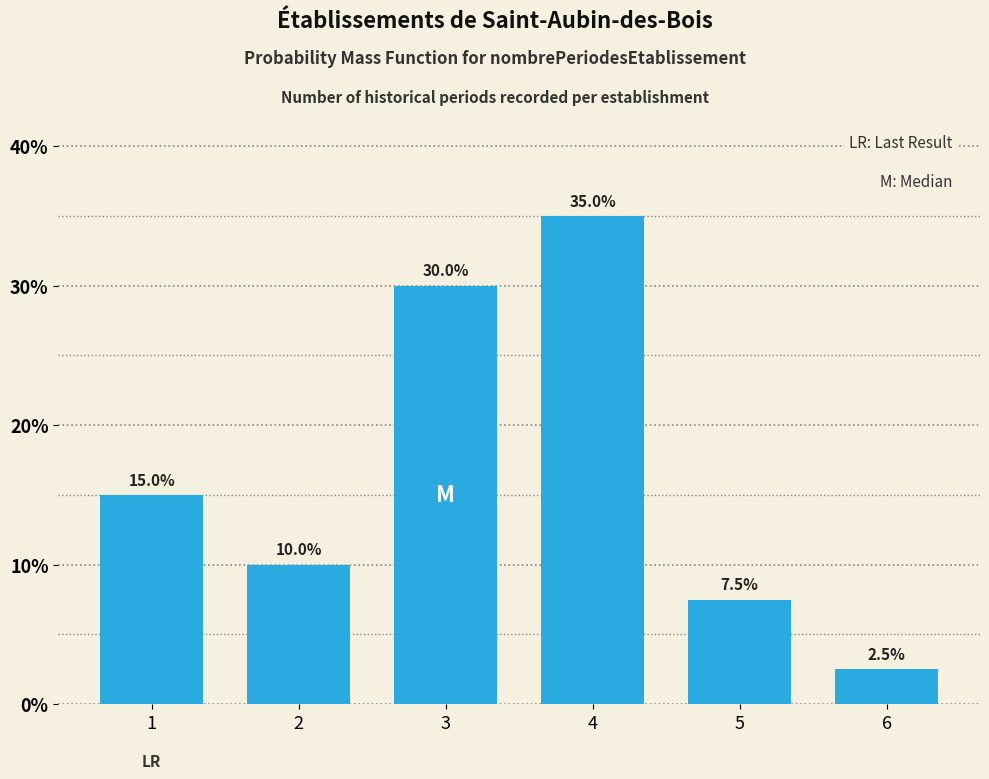

Reading right to left, transcribe all the data shown in this chart.

6=2.5	5=7.5	4=35.0	3=30.0	2=10.0	1=15.0